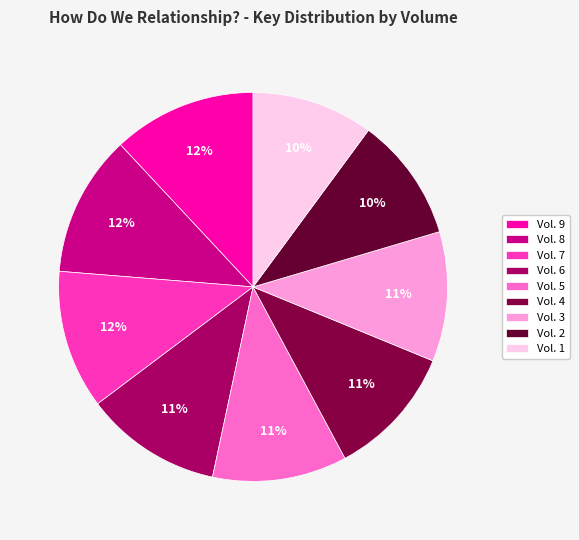

True or false: Vol. 3 accounts for 11% of the total.

True